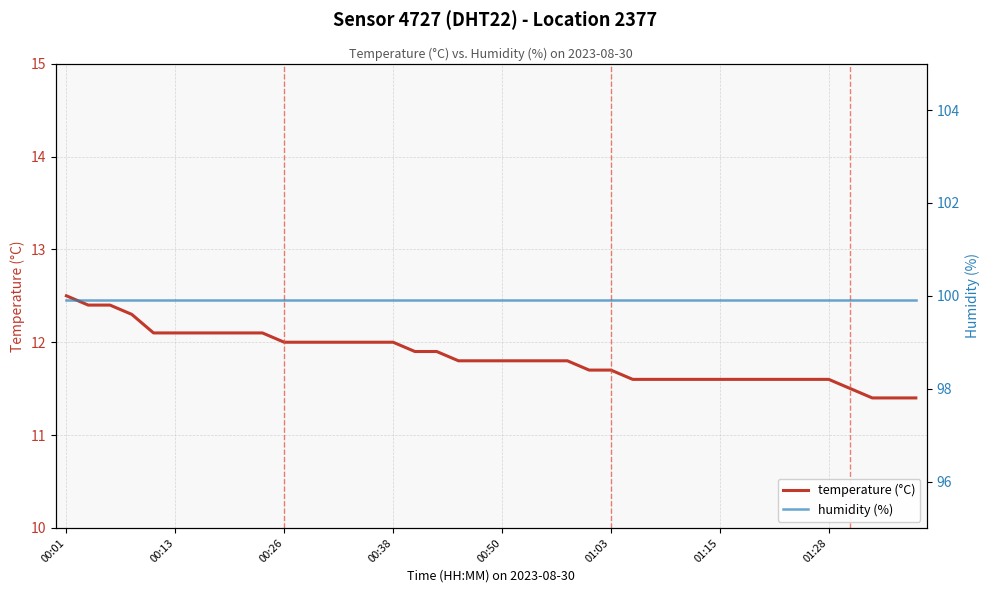

What is the minimum value for temperature (°C)?

11.4